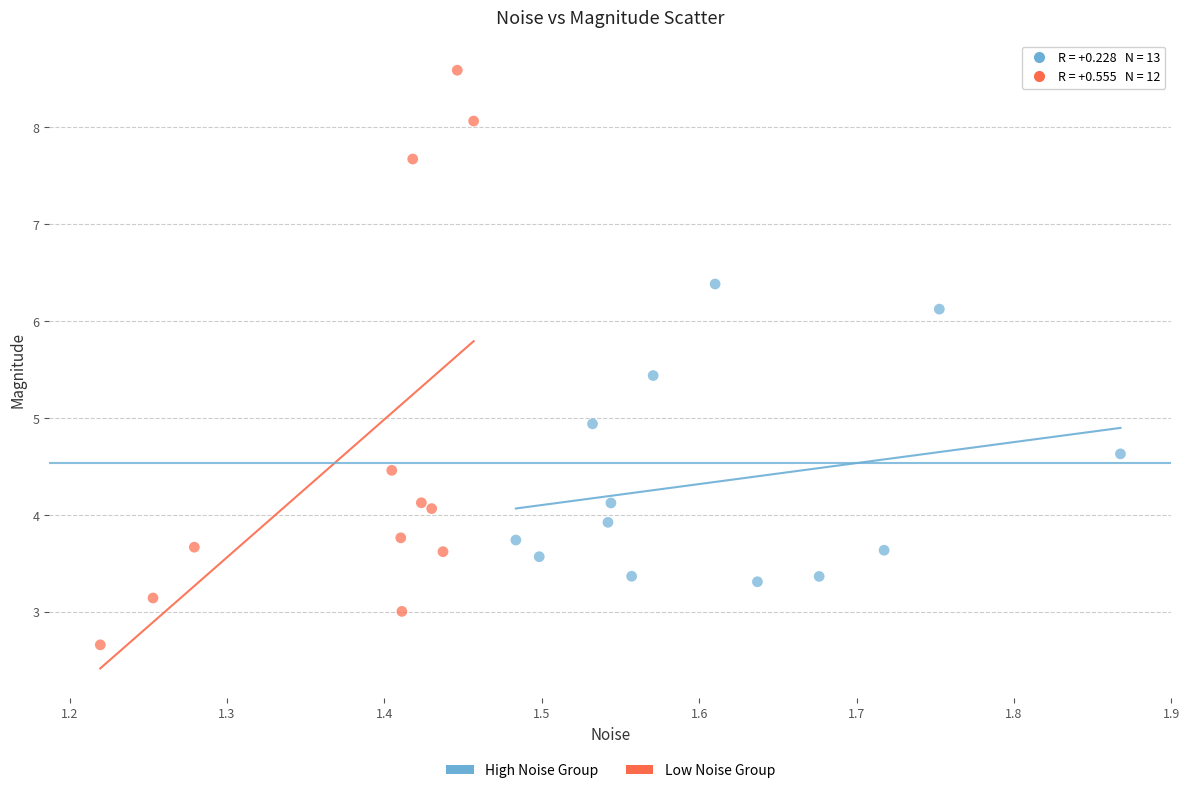

What are all the series names shown in the legend?

High Noise Group, Low Noise Group